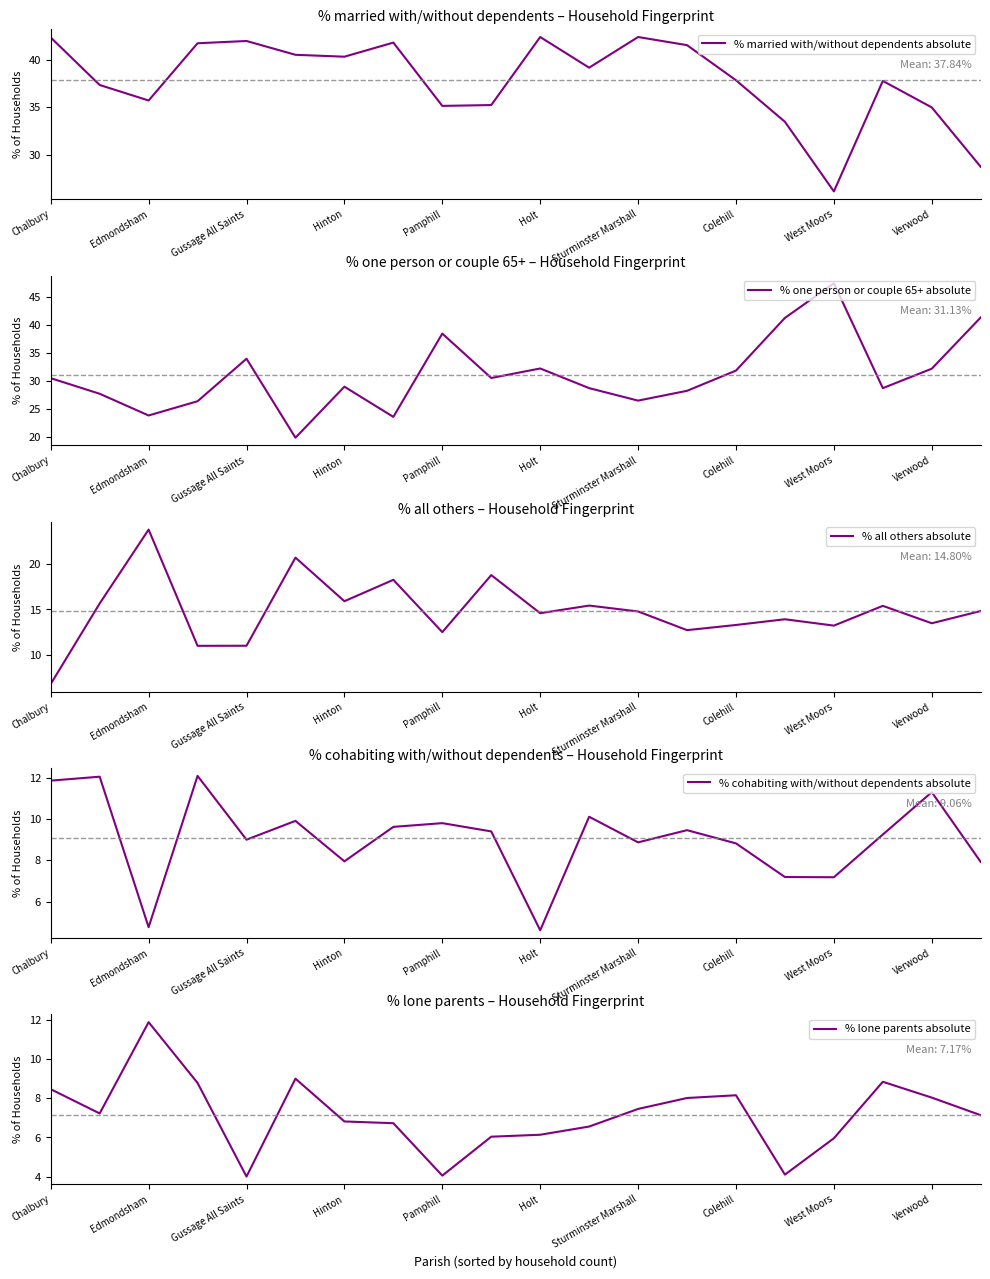

What value does the % cohabiting with/without dependents absolute series have at Verwood?

11.3